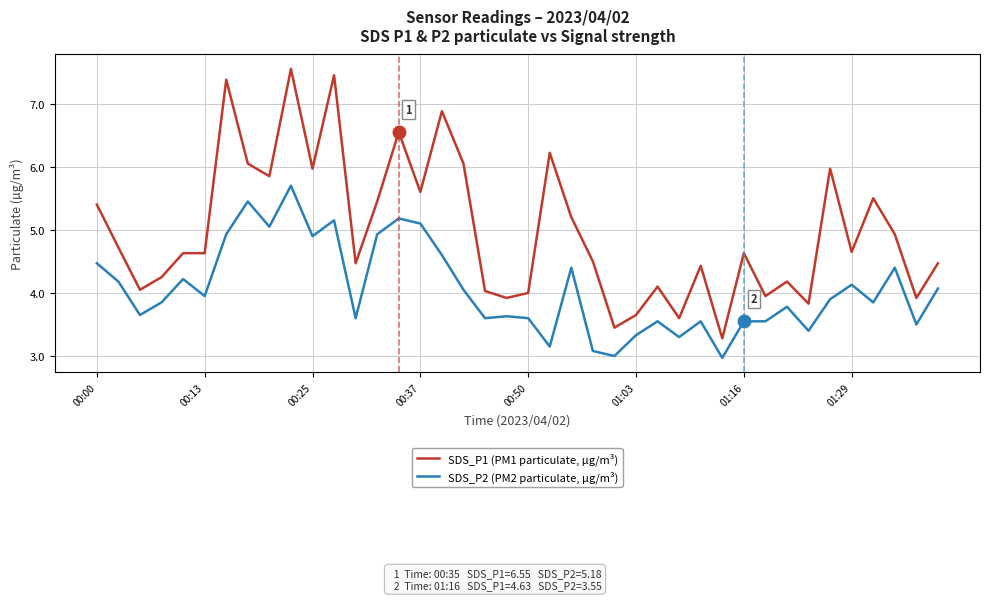

What is the lowest value of the SDS_P1 (PM1 particulate, µg/m³) series?

3.3